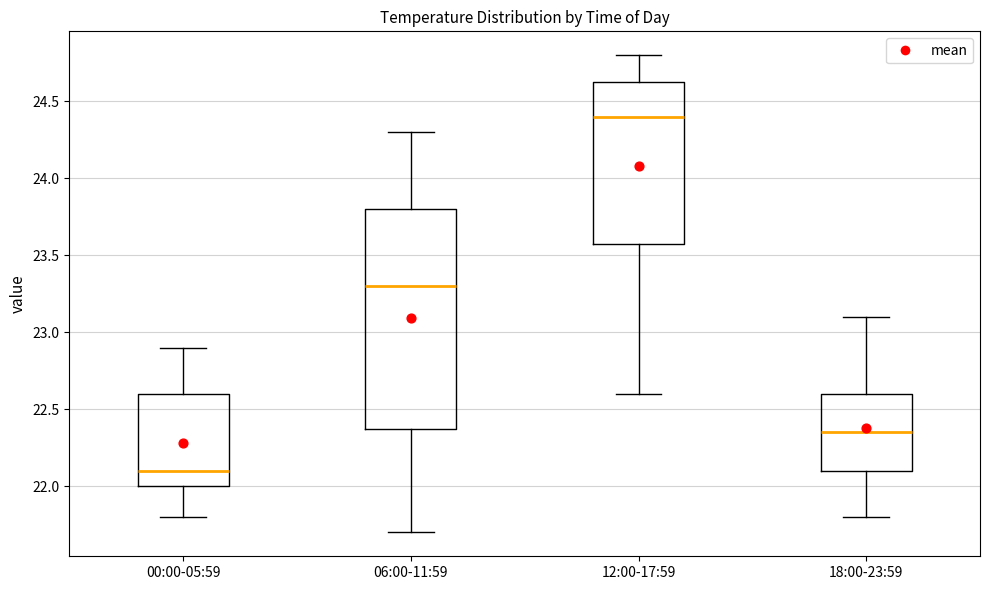

Which box has the highest median line?

12:00-17:59